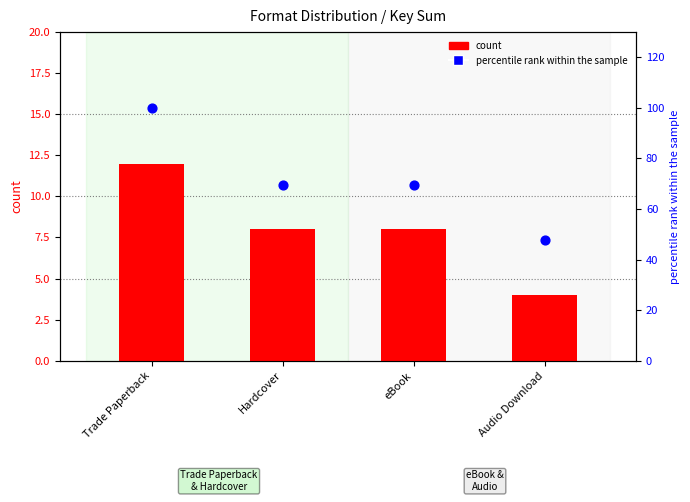

What is the total value across all series at eBook?

77.7